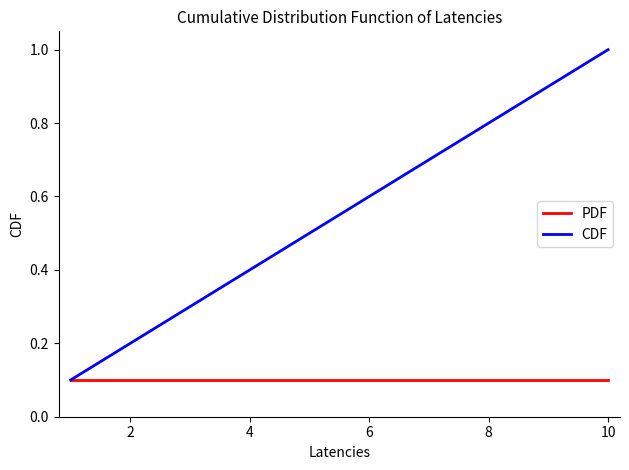

Rank the series by their average value, from highest to lowest.

CDF, PDF